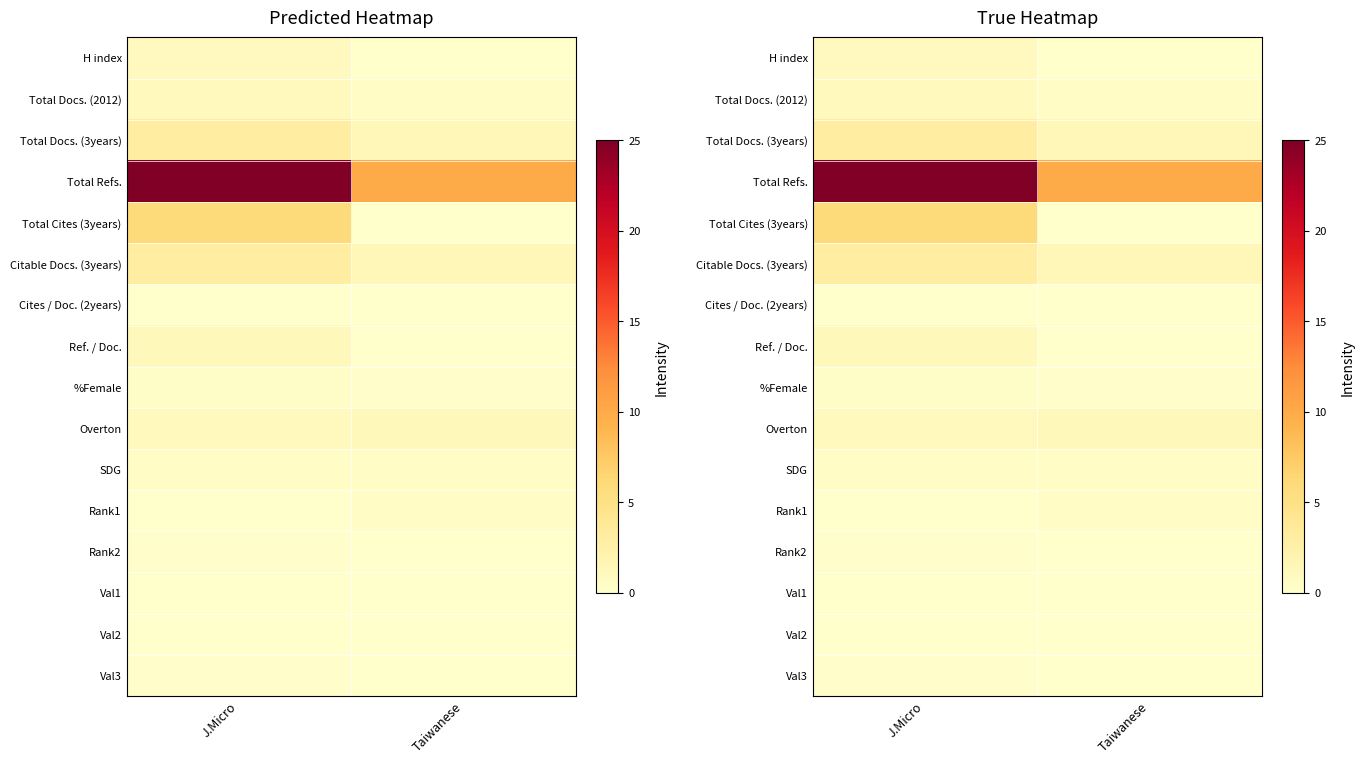

How many values in the Ref. / Doc. series exceed 1?

1